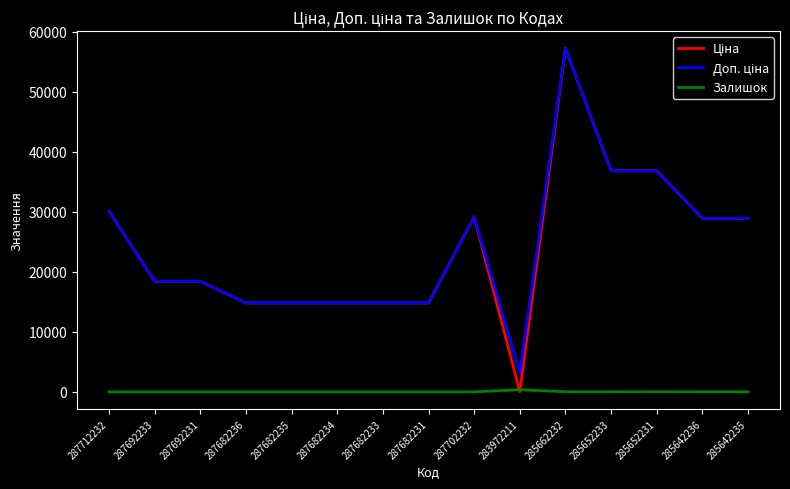

Which label corresponds to the largest value in the chart?

285662232